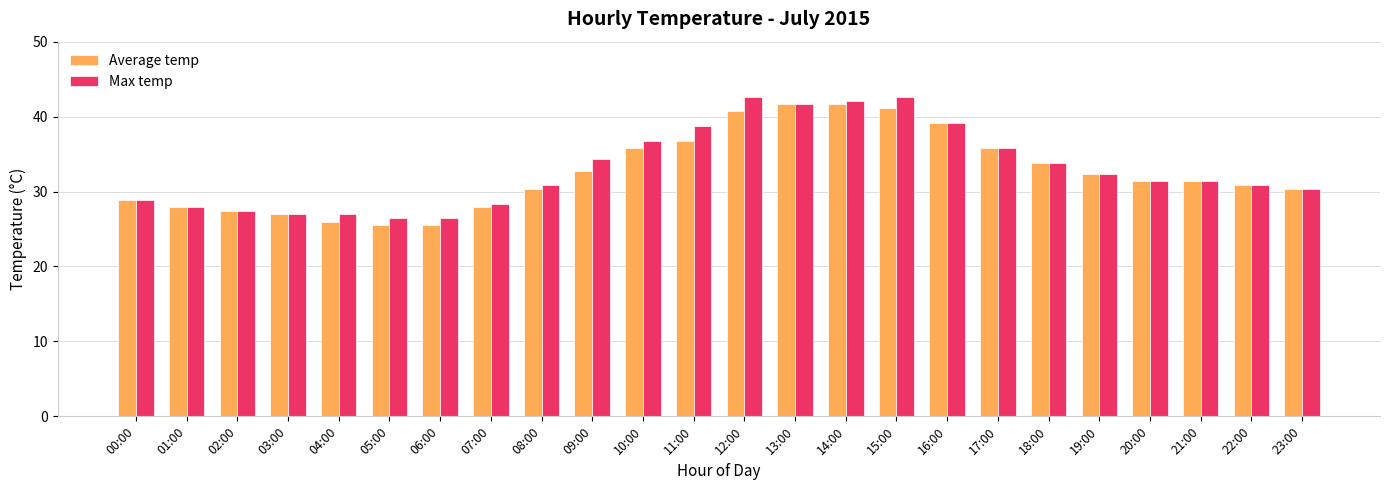

What is the sum of all Average temp values?

782.4